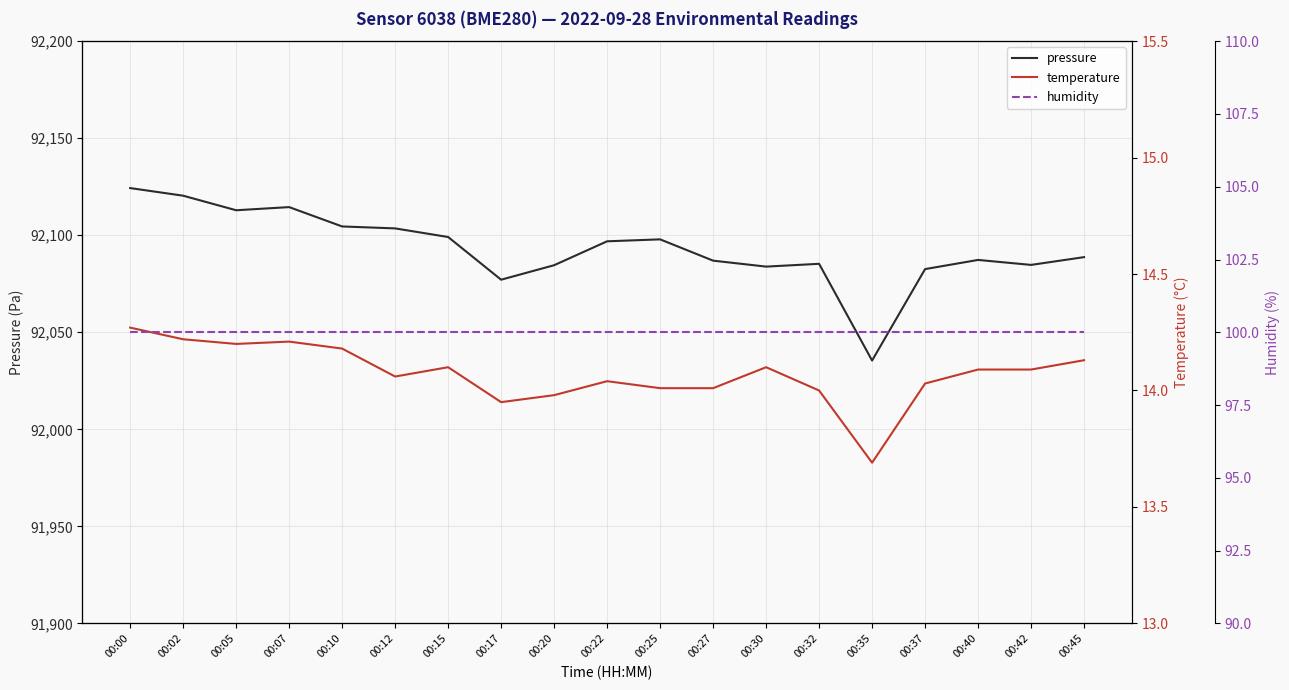

At how many categories does at least one series exceed 57717?

19